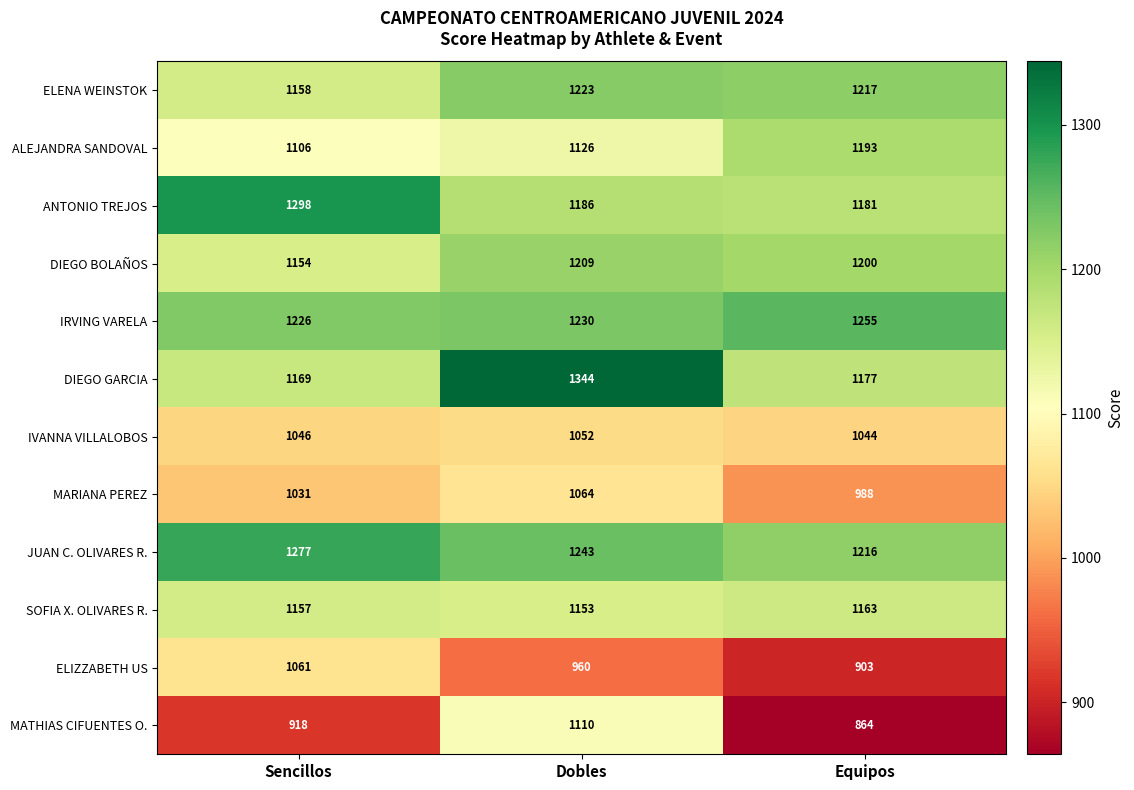

Which series has the widest spread of values?

MATHIAS CIFUENTES O.